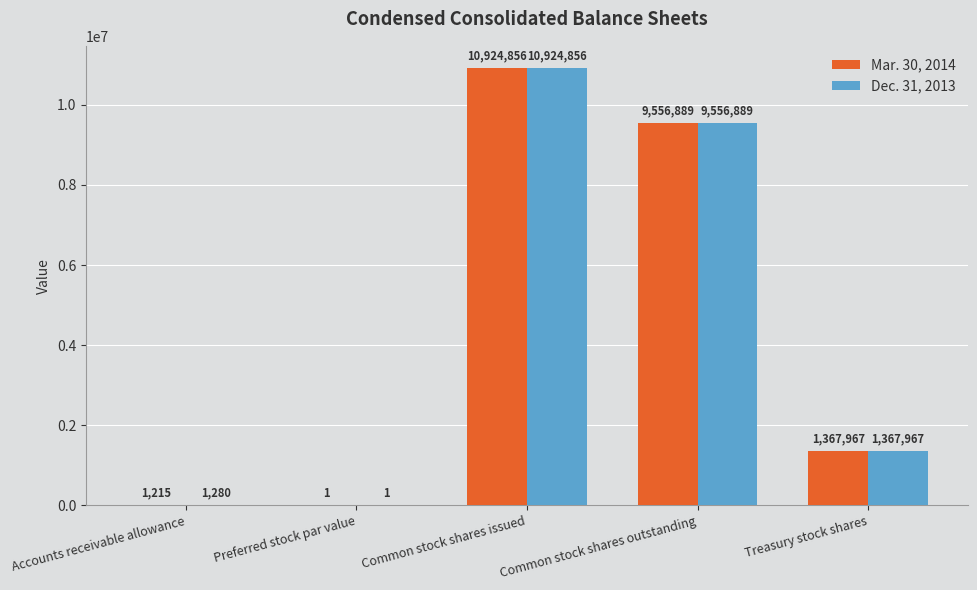

Read the Mar. 30, 2014 value at Accounts receivable allowance, to the nearest 10.

1220